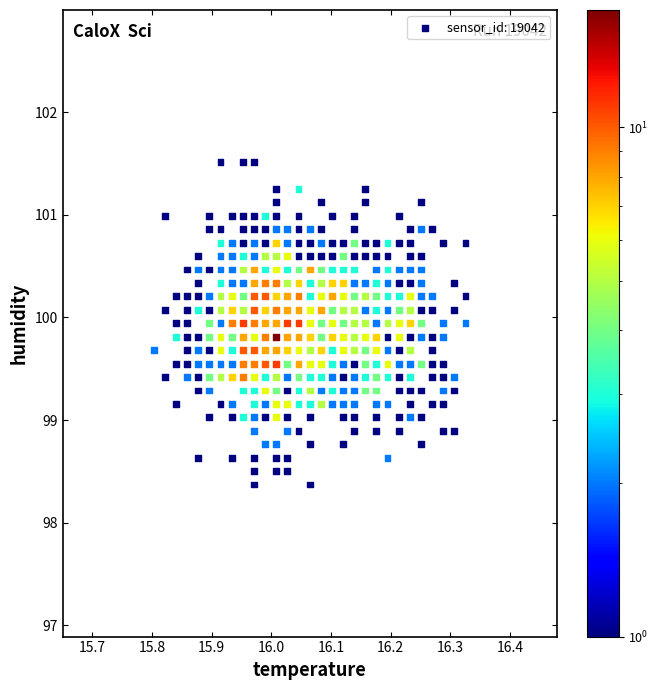

What is the range of X values (max minus min)?

0.5